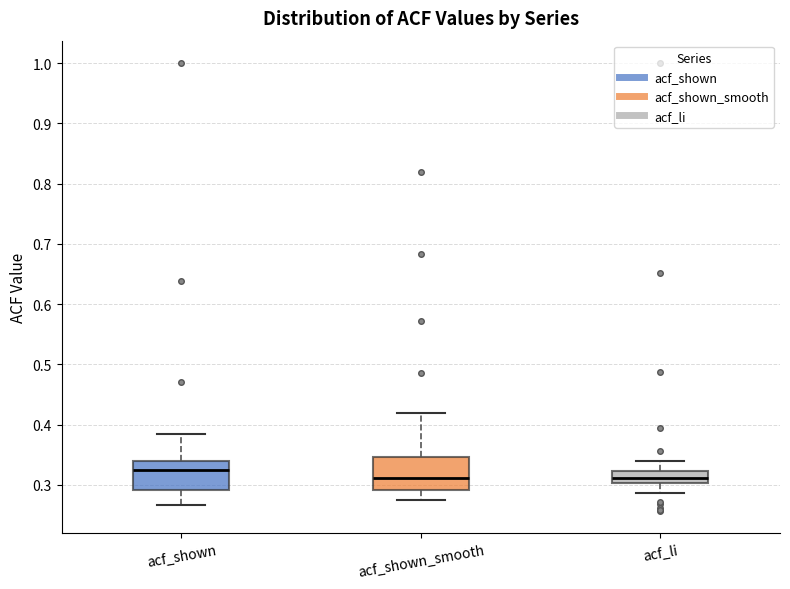

Where does the median line of the box for acf_shown sit on the y-axis? The values are not printed on the chart, so give them approximately, as read against the axis.

0.33